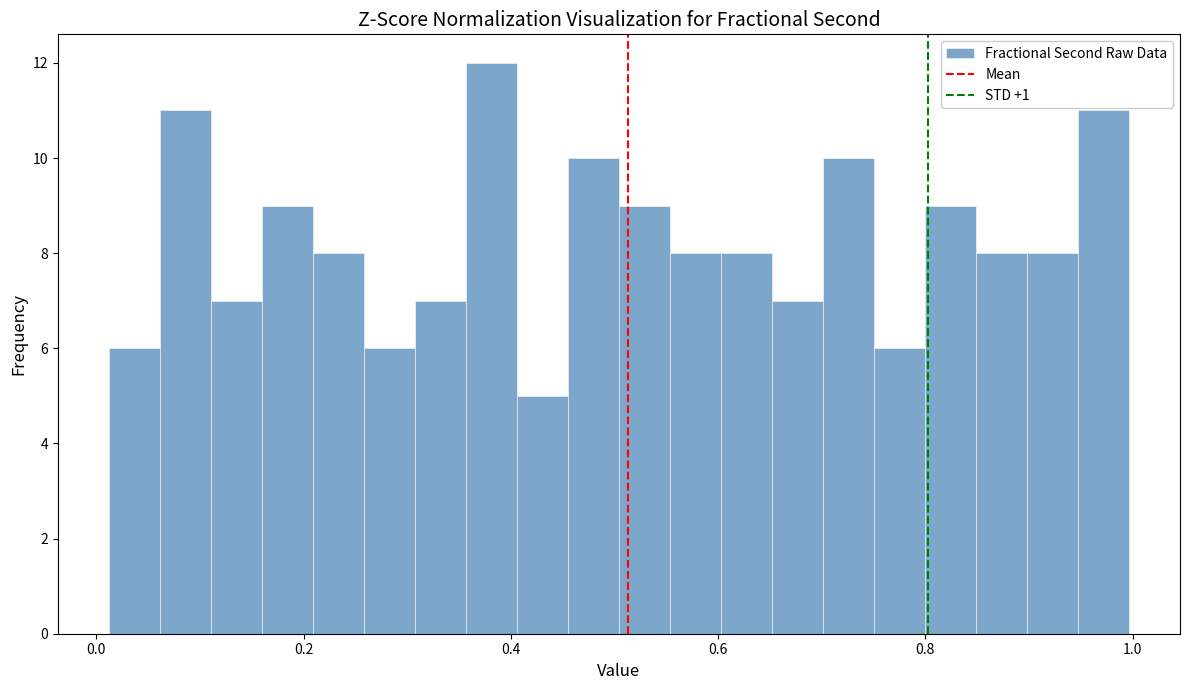

Read against the x-axis, roughly where is the centre of the tallest bar?

0.38